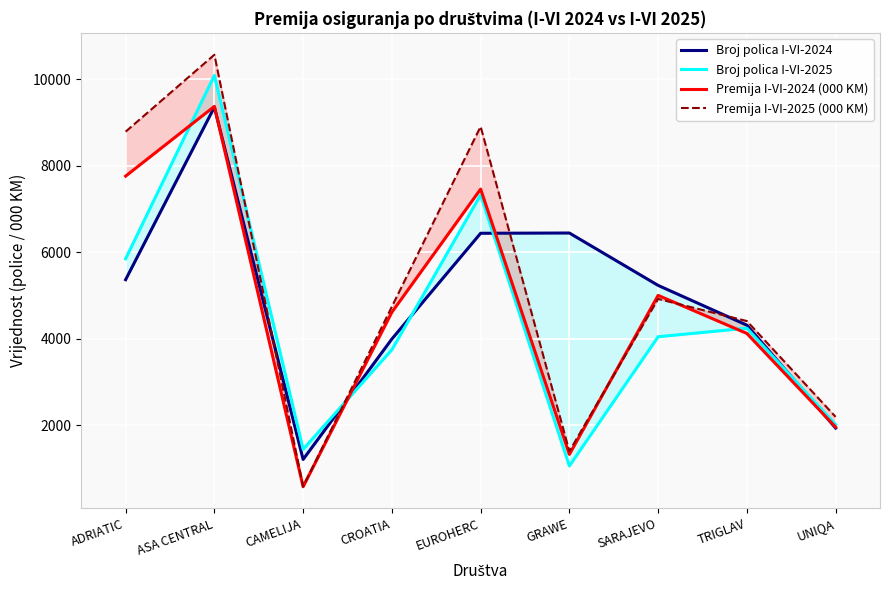

Where do Broj polica I-VI-2025 and Broj polica I-VI-2024 first cross each other?

CAMELIJA and CROATIA